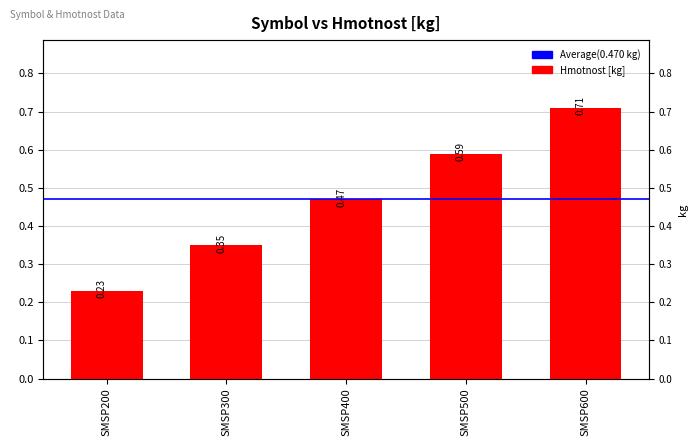

True or false: the data shows 0.3 at SMSP300.

True